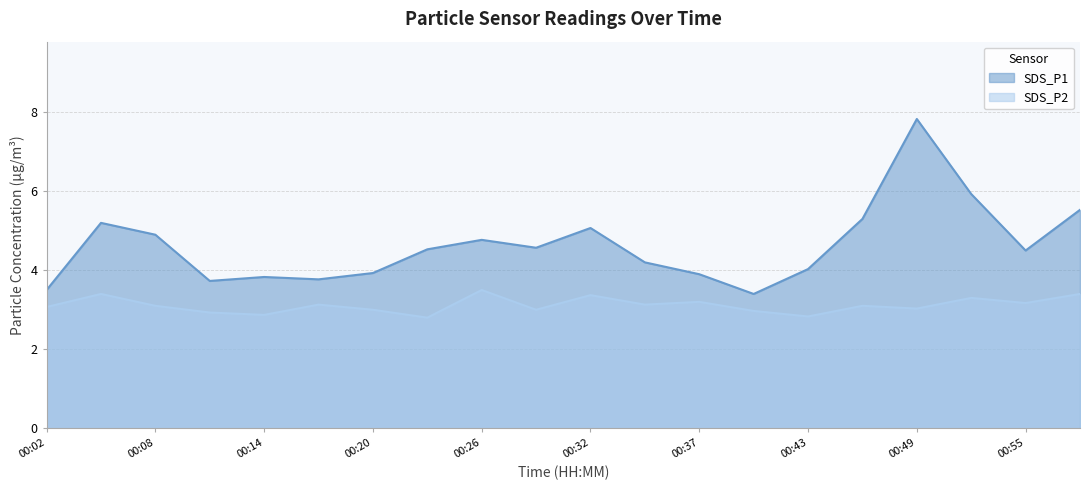

How many data points in SDS_P2 are above 3?

13